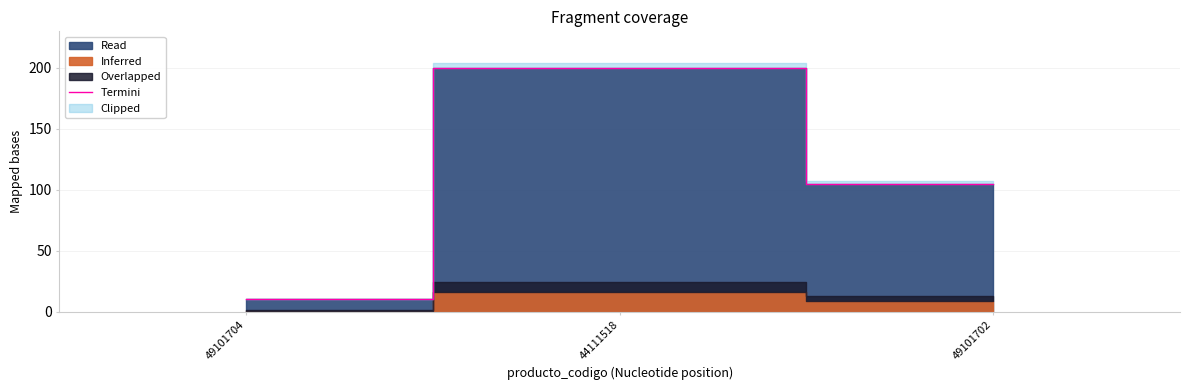

How many values are between 10 and 200?

3